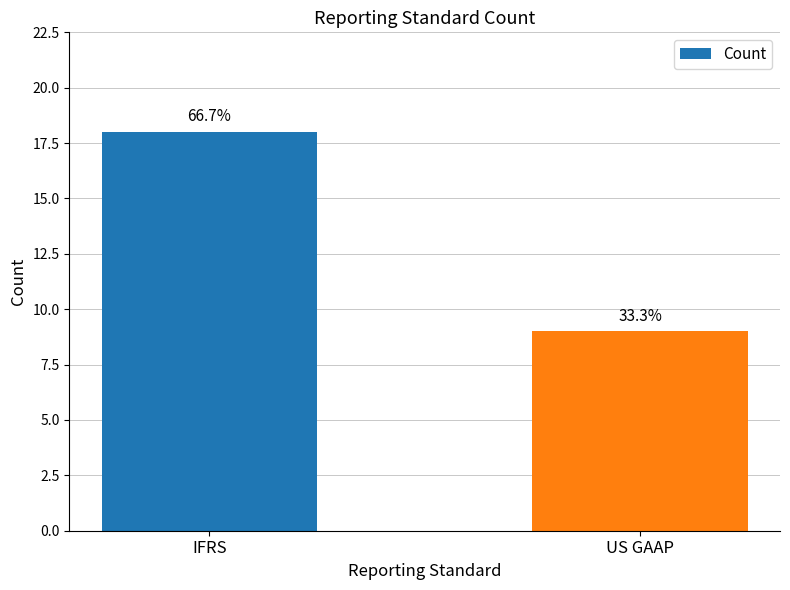

What is the label of the 1st bar from the left?

IFRS